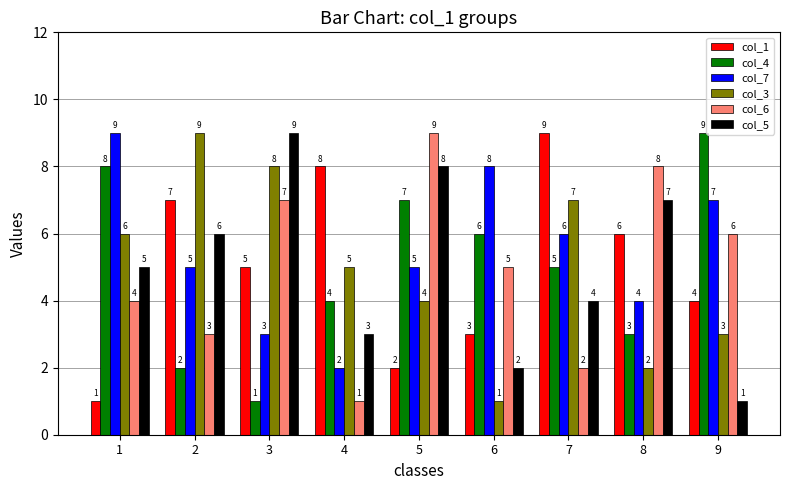

What is the value of the col_6 bar at the 7th from the left?

2